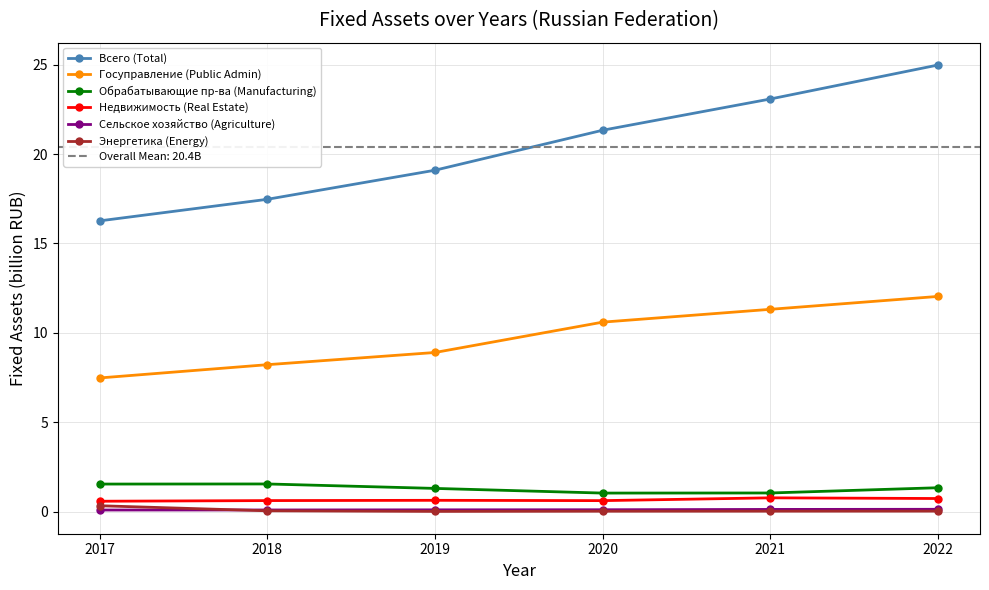

Is it true that Сельское хозяйство (Agriculture) equals 0.0 at 2021?

False